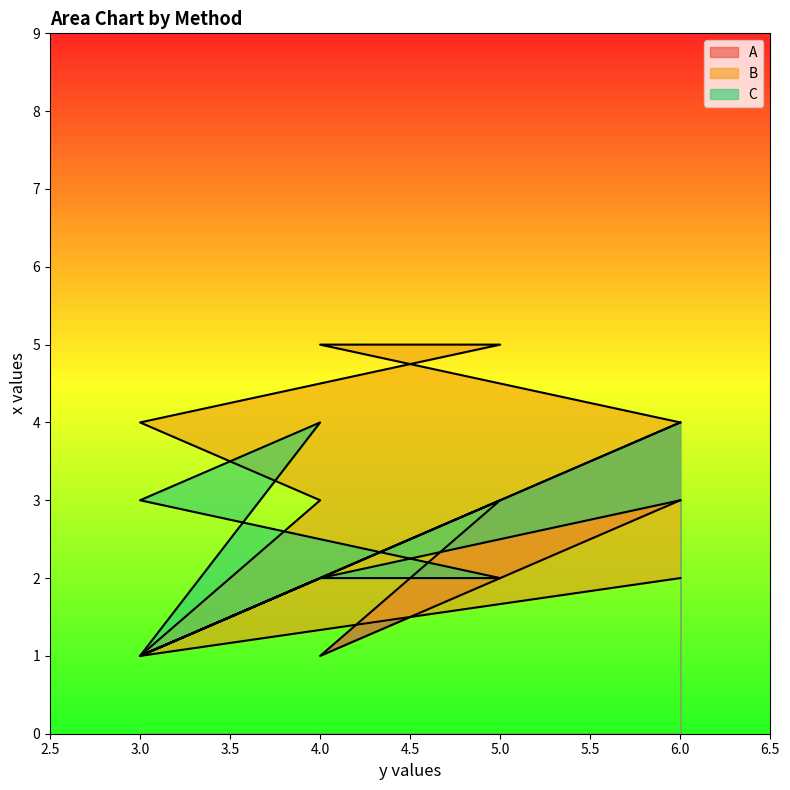

Between which two adjacent categories do C and A first intersect?

4 and 5